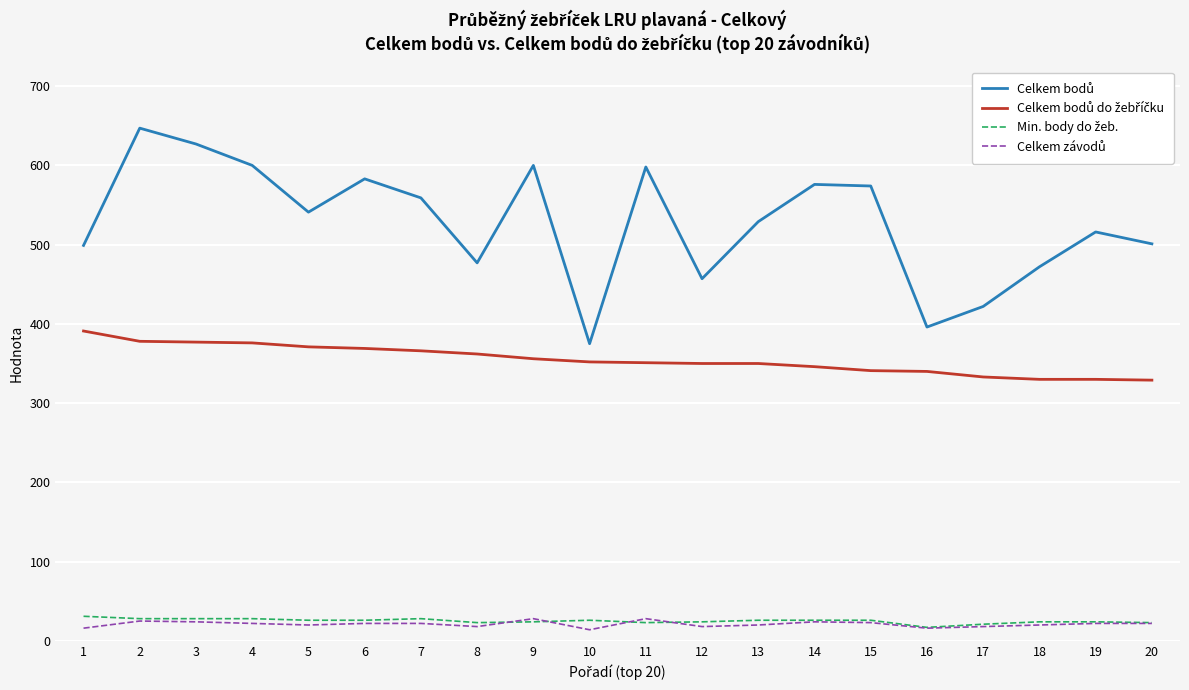

What is the total value across all series at 14?

972